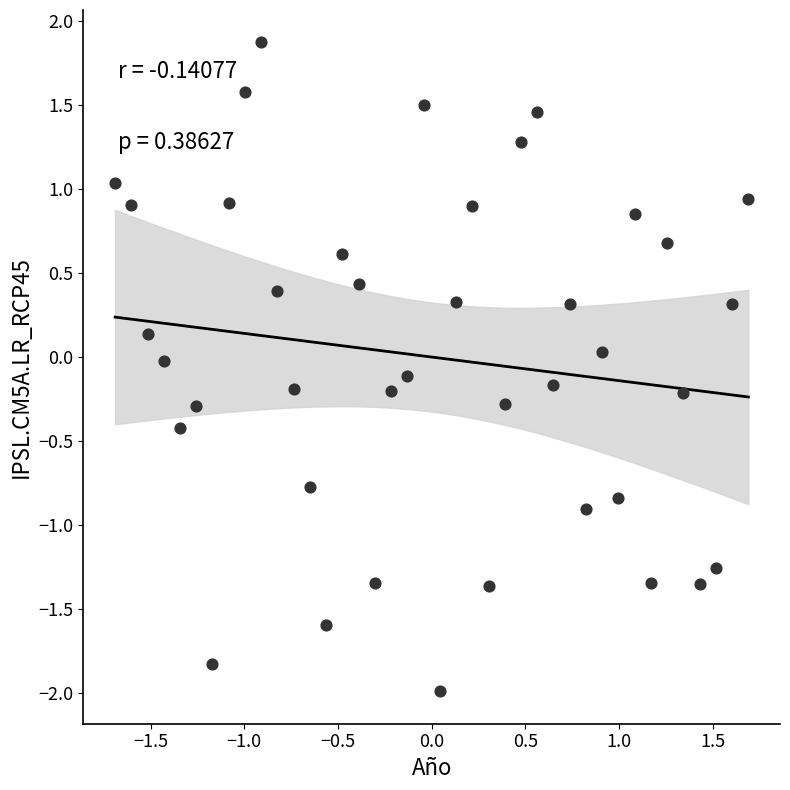

What is the range of Y values (max minus min)?

3.9